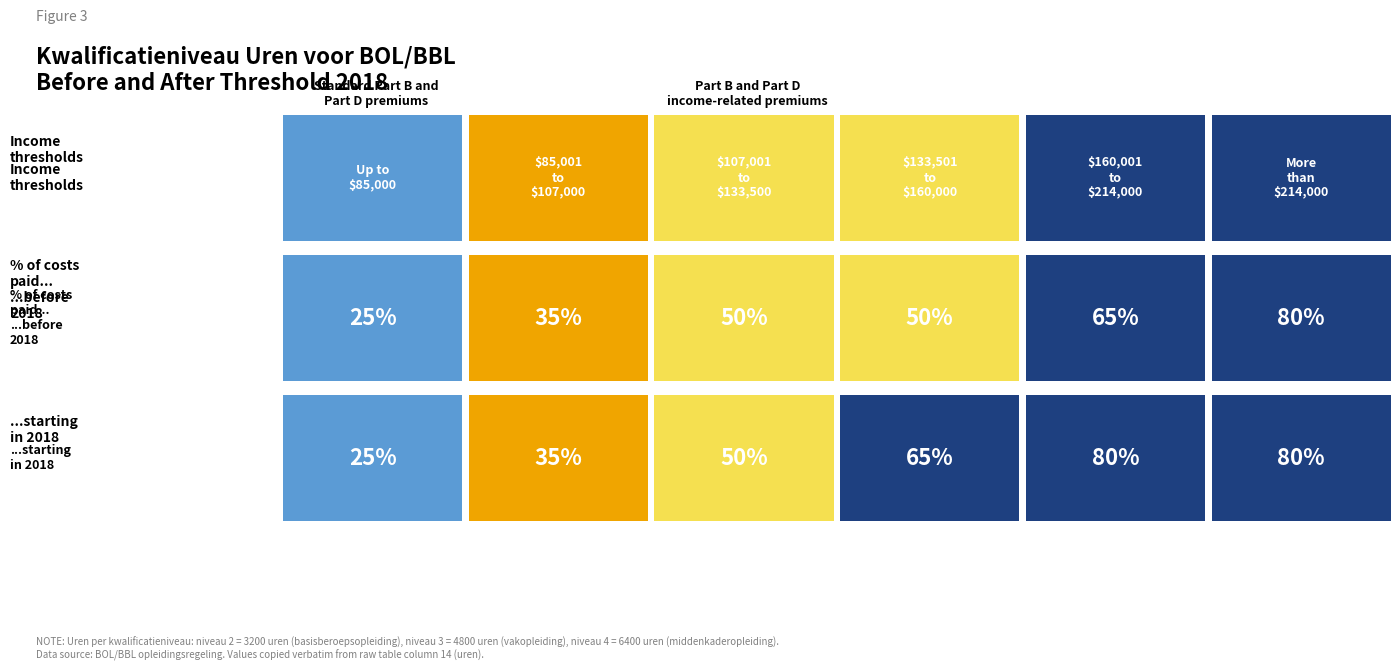

True or false: basisberoepsopleiding has a value of 5446 at BOL.

False